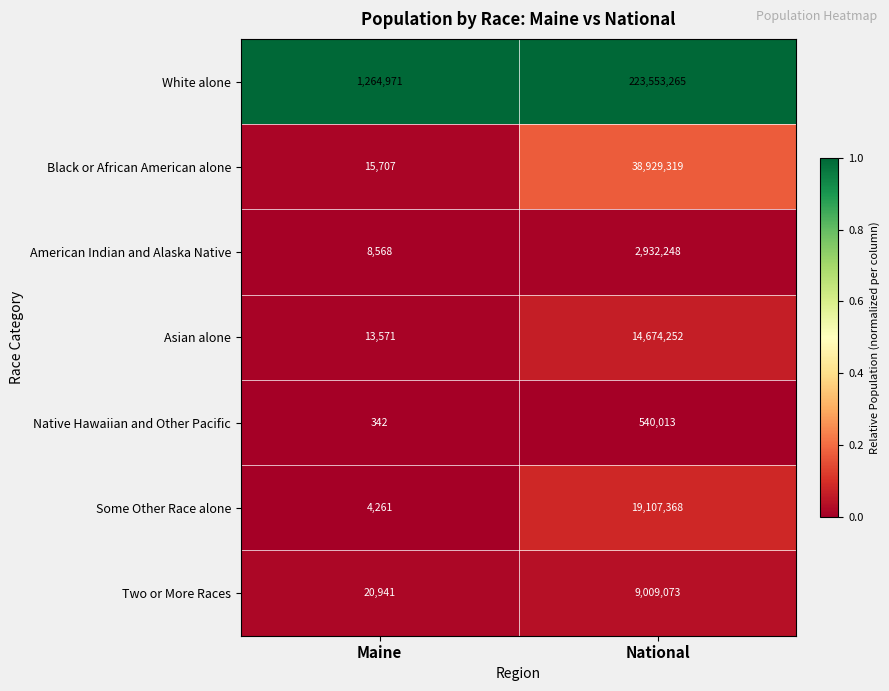

What value does the Native Hawaiian and Other Pacific series have at Maine?

342